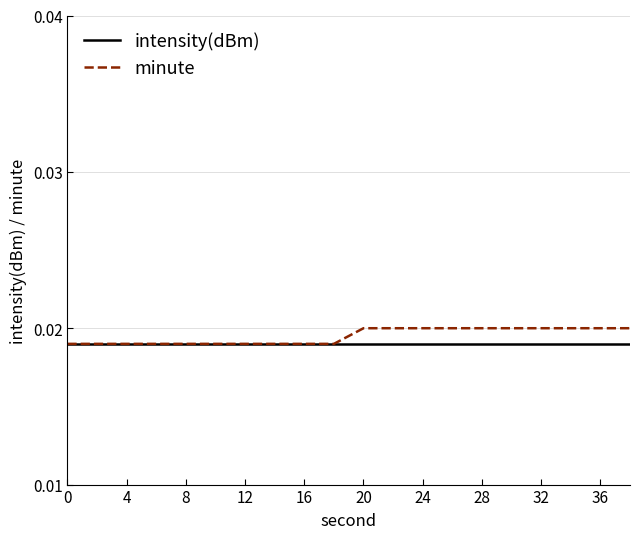

Does the chart display data point markers on the line(s)?

No